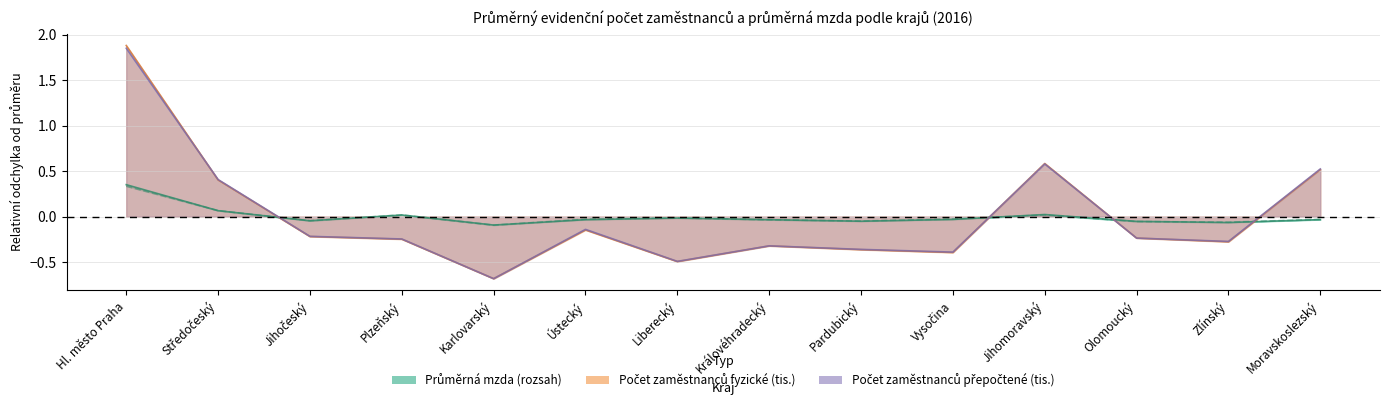

In Průměrná mzda přepočtené (Kč), how many points are lower than both neighbors (excluding endpoints)?

4